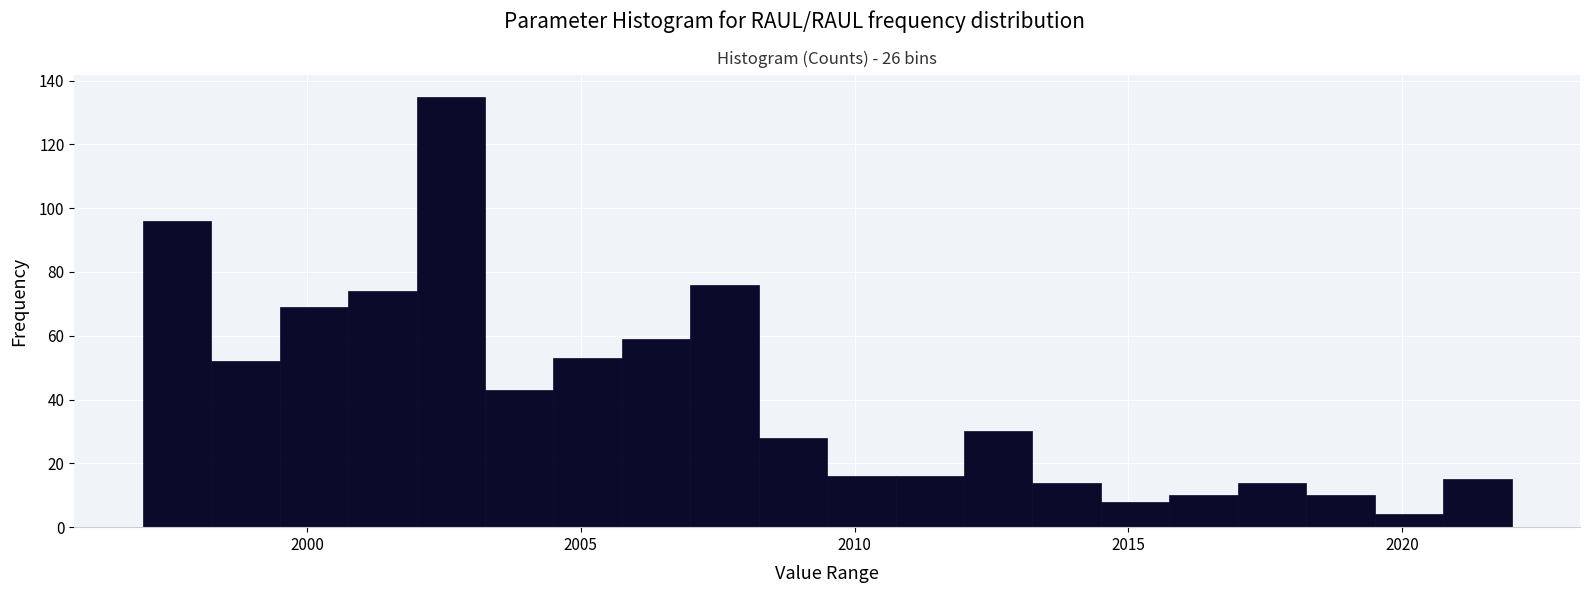

Around what value on the x-axis is the tallest bar? Give the approximate position of its centre, as read against the axis.

2002.5